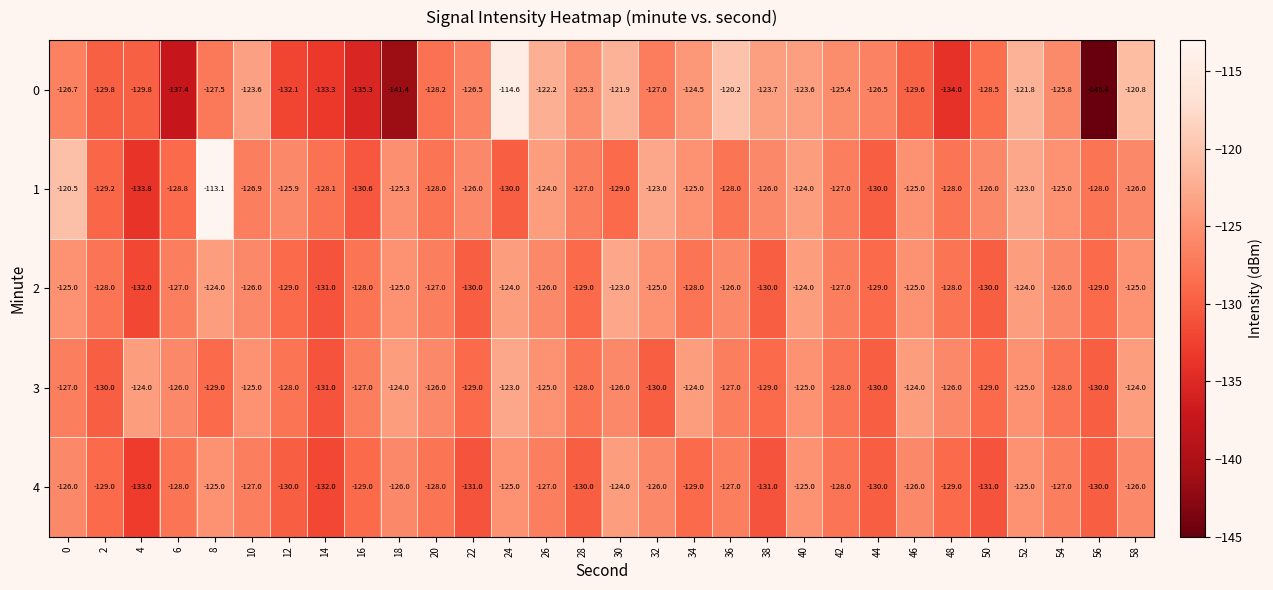

At which category does the chart reach its minimum across all series?

56